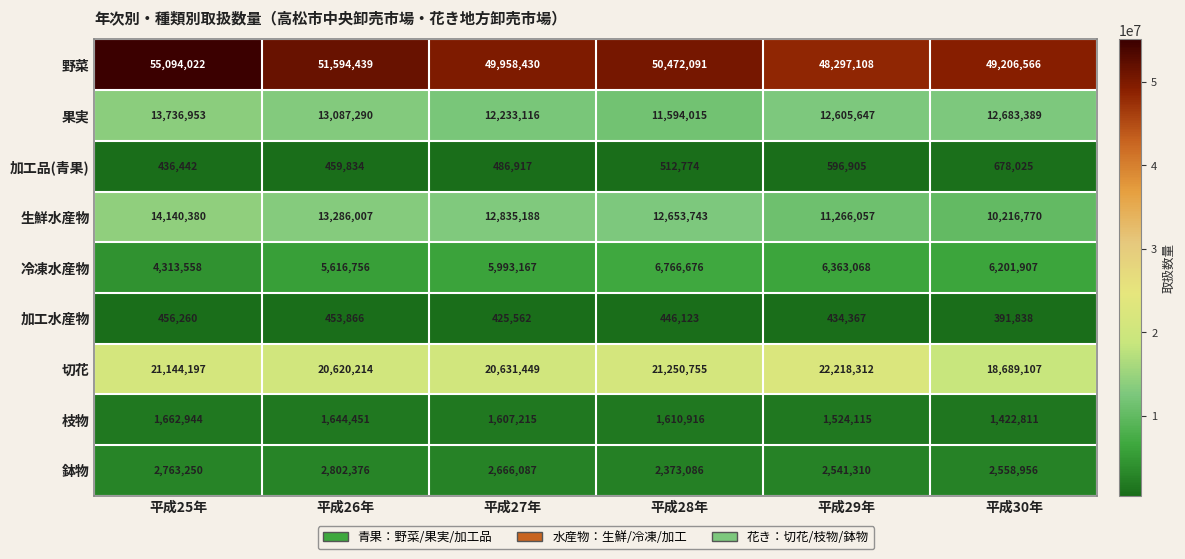

Rank the series at 平成28年 from lowest to highest value.

加工水産物, 加工品(青果), 枝物, 鉢物, 冷凍水産物, 果実, 生鮮水産物, 切花, 野菜